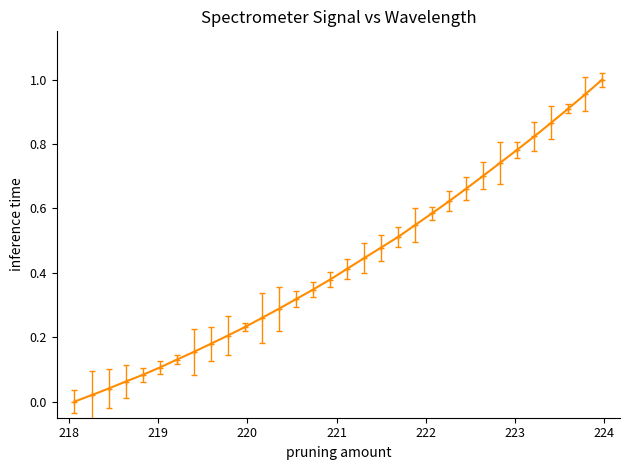

What is the sum of all values?

13.8